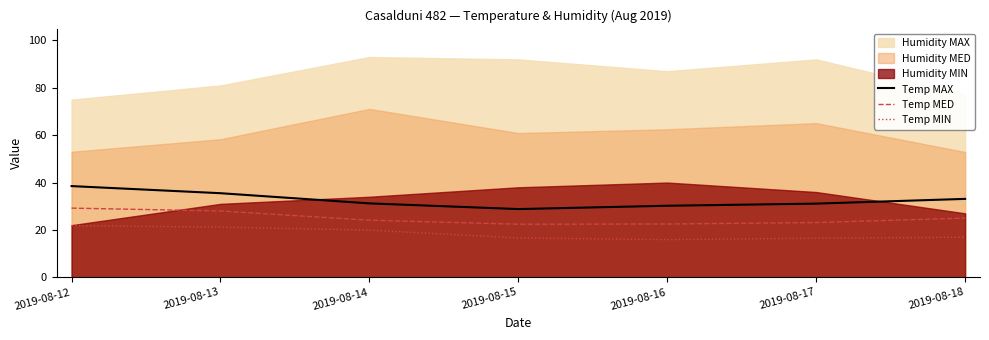

At which label does Temp MED reach its peak?

2019-08-12